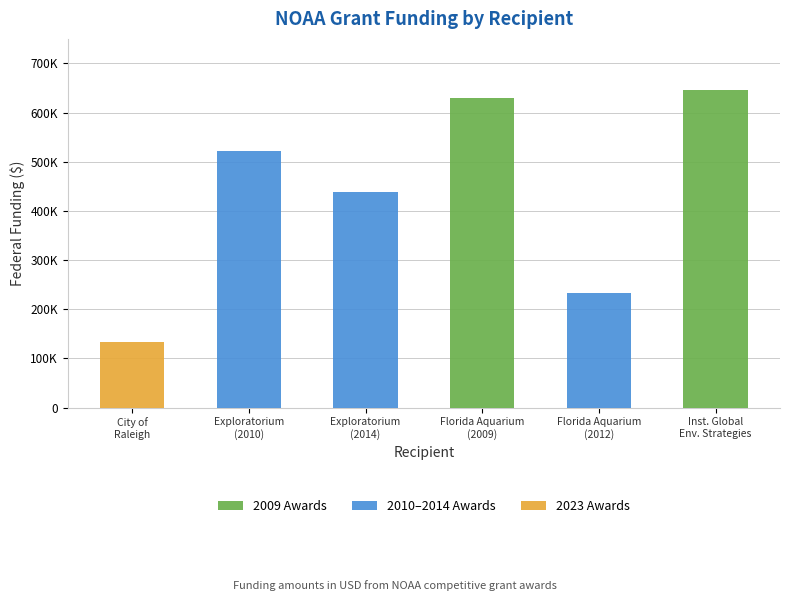

Which series has the largest range (max minus min)?

2009 Awards